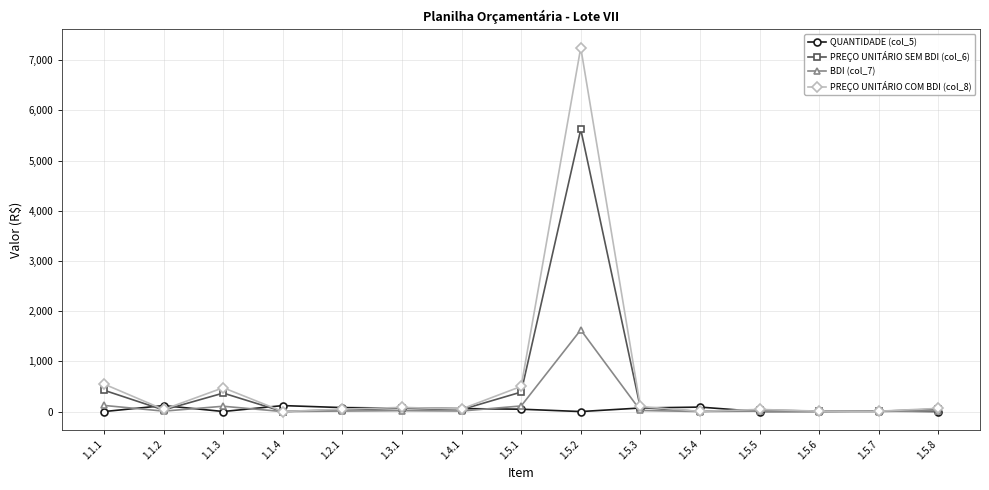

At which category does QUANTIDADE (col_5) reach its first local peak?

1.1.2